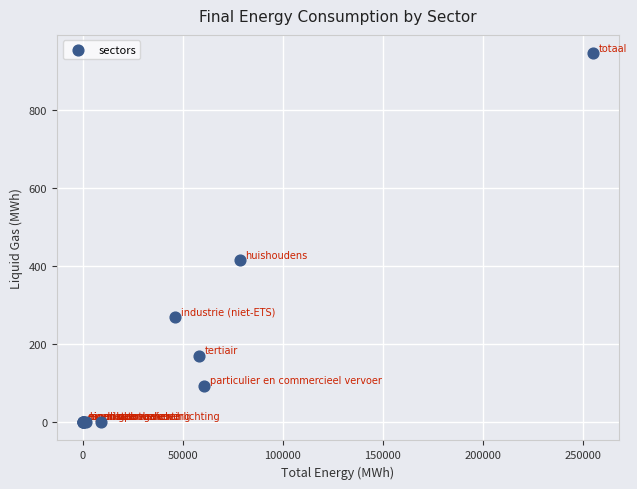

What Y value in the scatter plot is closest to 473?

415.0